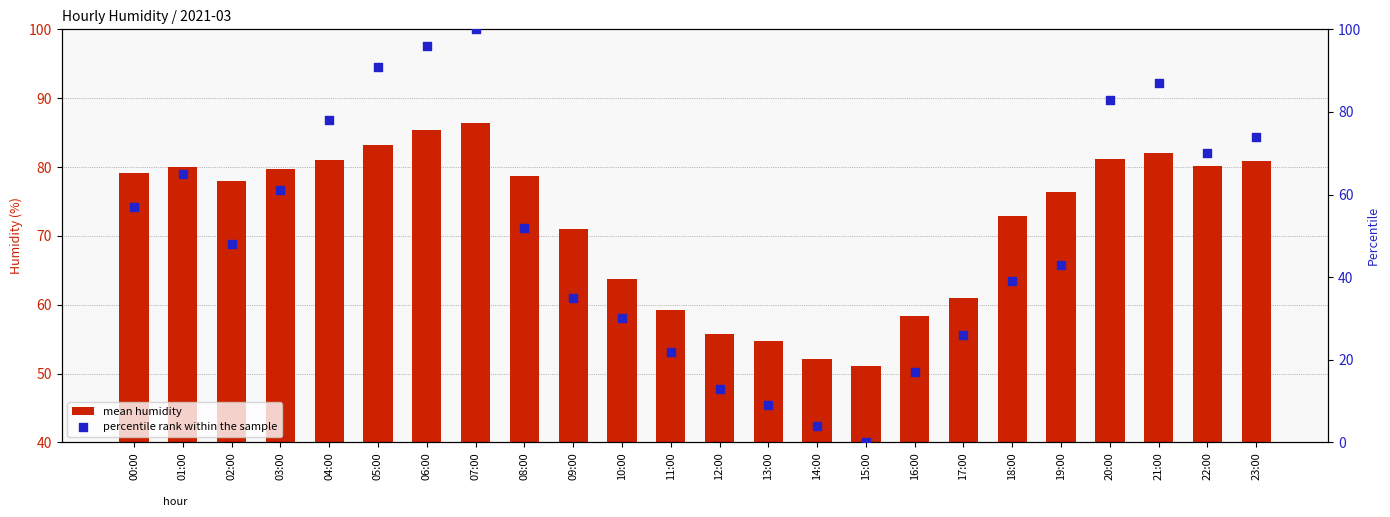

At how many categories does at least one series exceed 17?

24